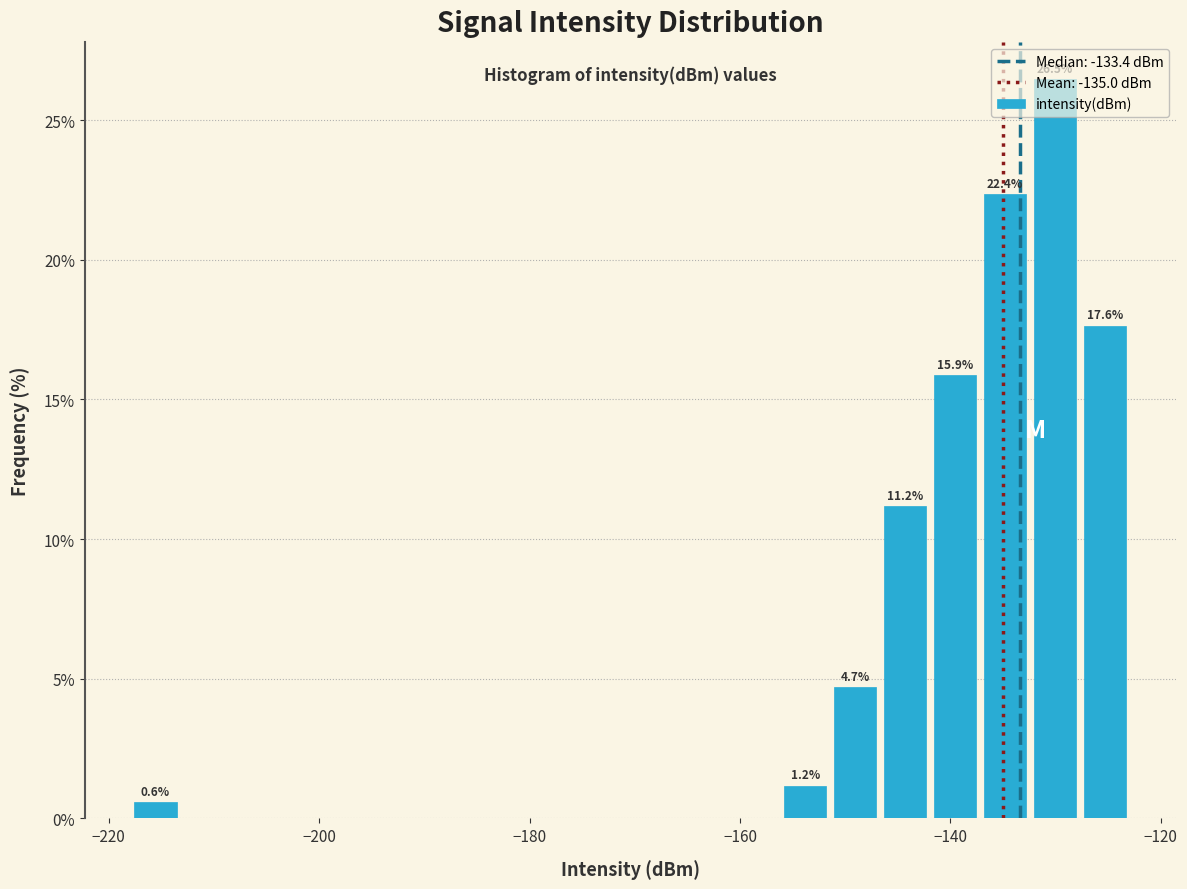

Around what value on the x-axis is the tallest bar? Give the approximate position of its centre, as read against the axis.

-130